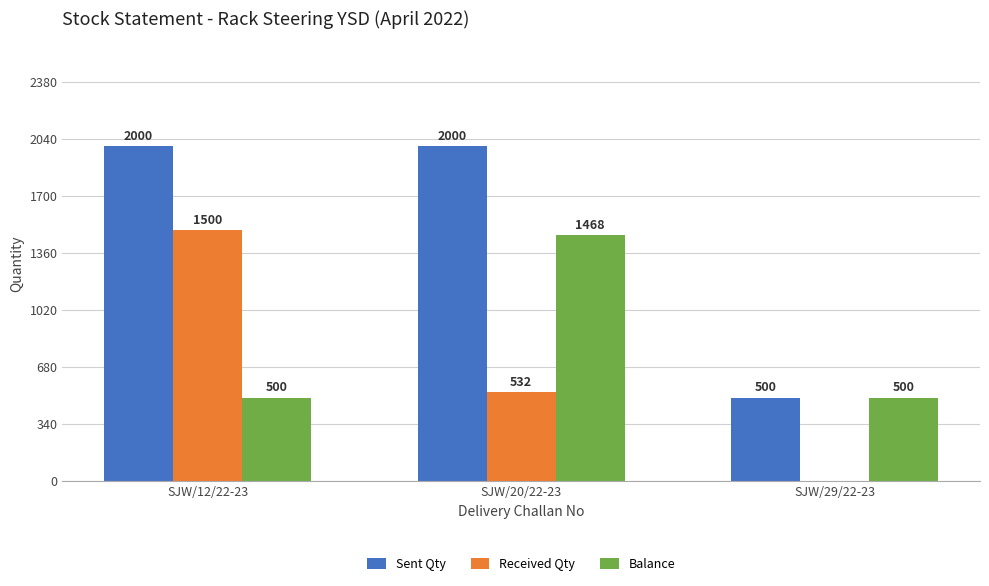

How many groups of bars are there?

3